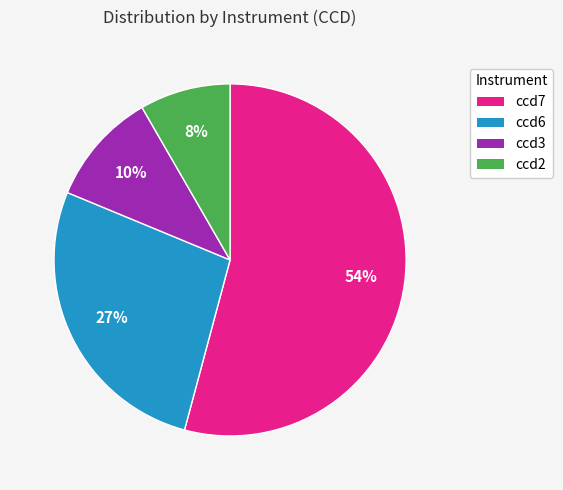

To the nearest percent, what portion does ccd6 represent?

27%